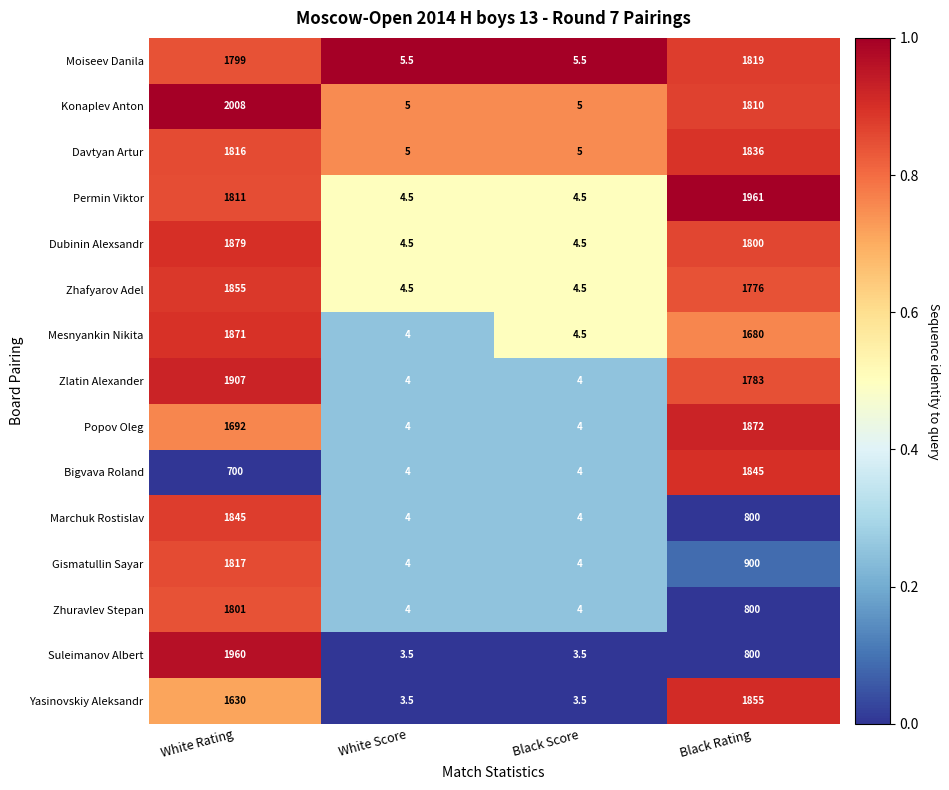

What is the difference between the Dubinin Alexsandr values at White Score and Black Rating?

1795.5